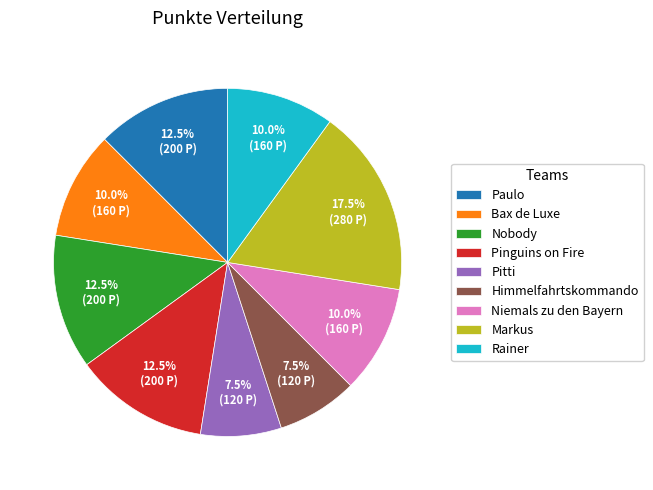

Combined, what portion of the pie is Himmelfahrtskommando and Paulo?

20.0%